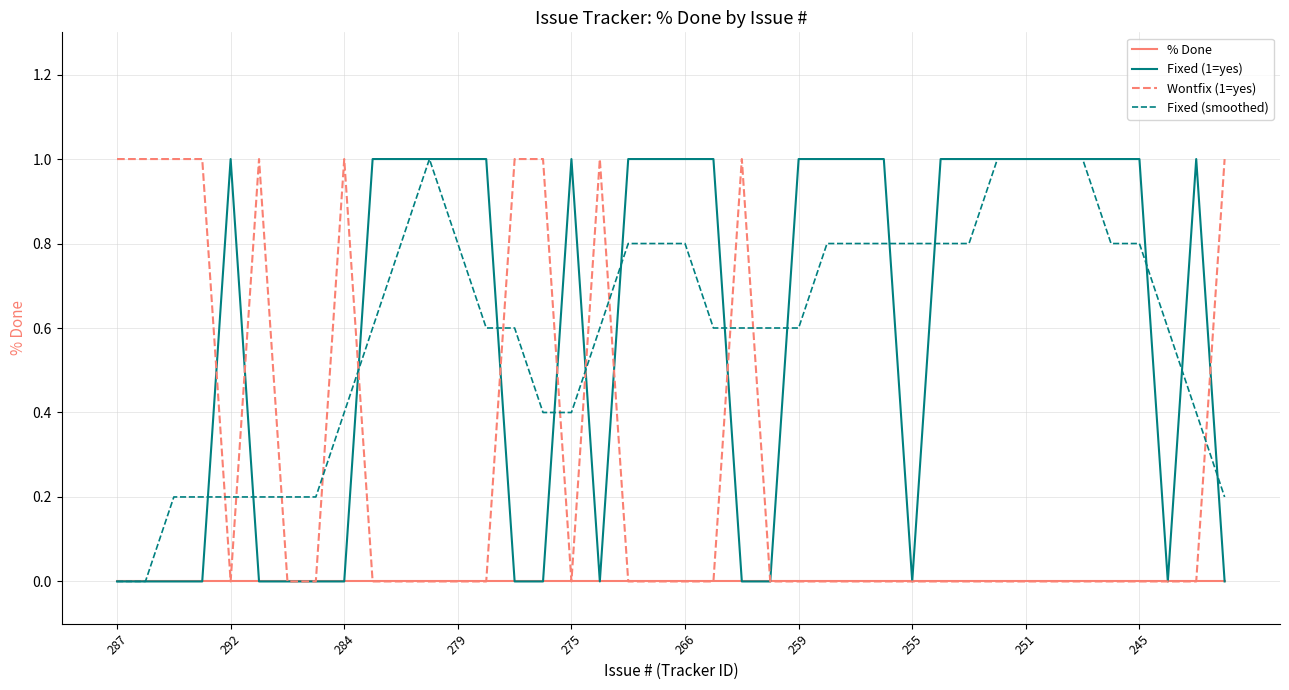

What is the highest value of the Fixed (1=yes) series?

1.0